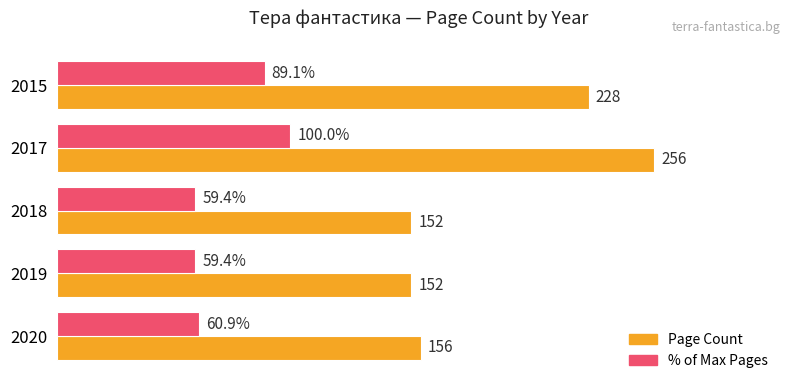

Between 2015 and 2019, which series saw the biggest shift?

Page Count